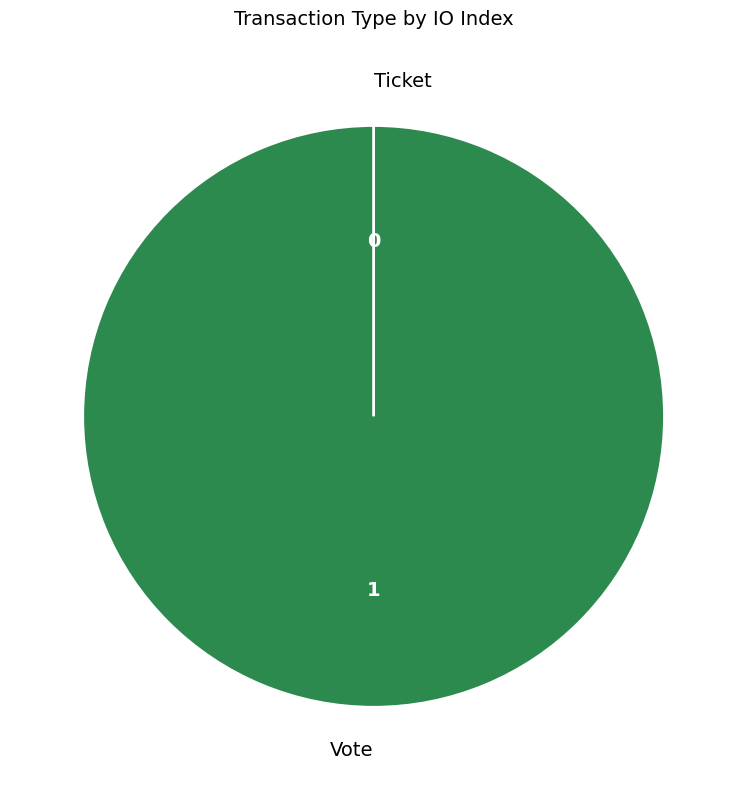

Rank the categories by value from lowest to highest.

Ticket, Vote